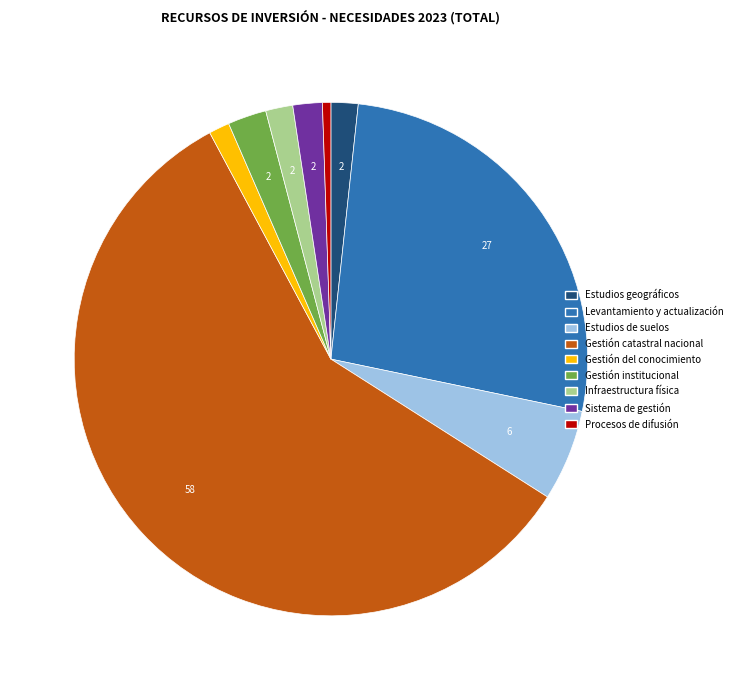

How many slices are in this pie chart?

9